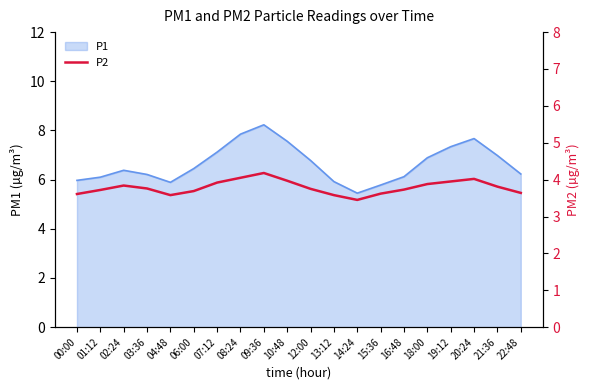

The chart shows a value of 4.0 at 08:24. True or false?

True